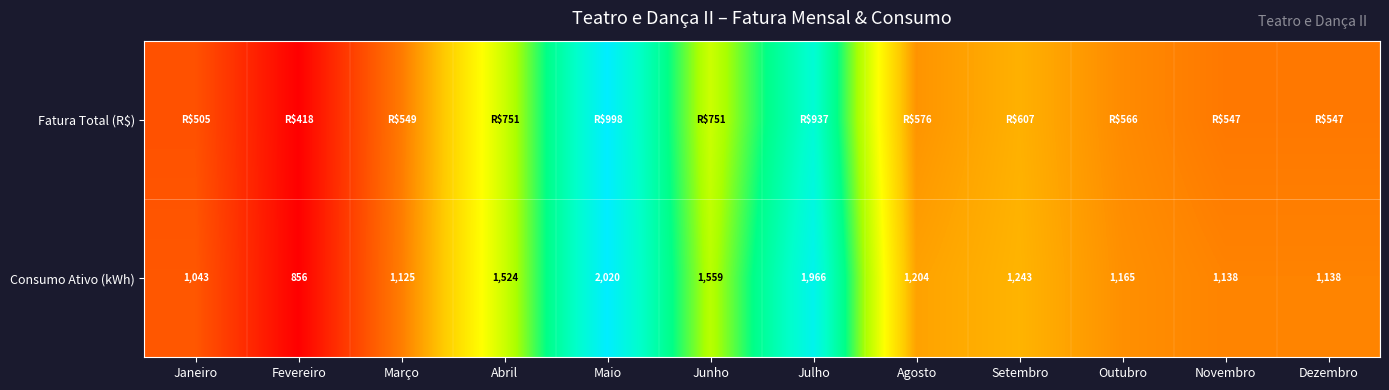

Where does the Consumo Ativo (kWh) series first go above 1204?

Abril